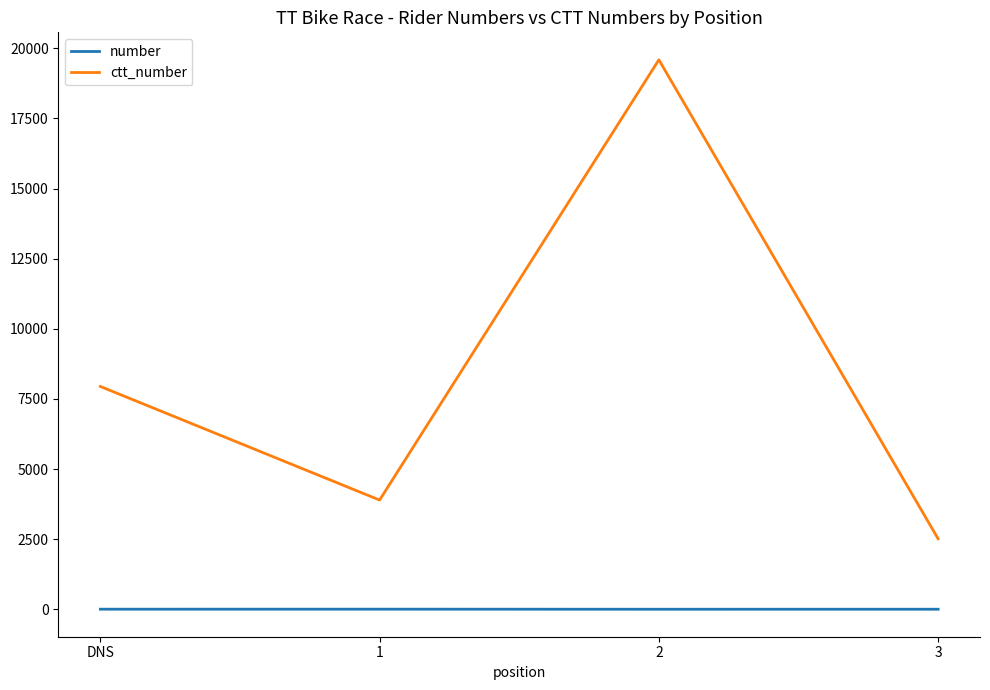

What is the average value of the ctt_number series?

8487